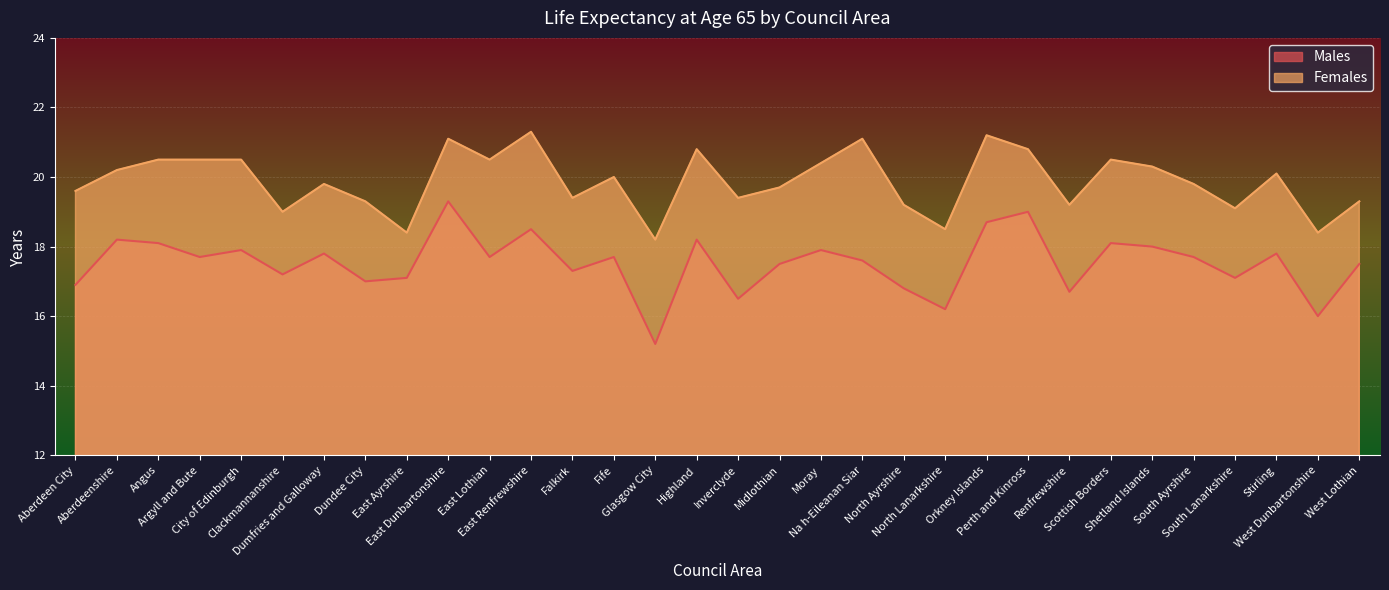

Does the chart display data point markers on the line(s)?

No